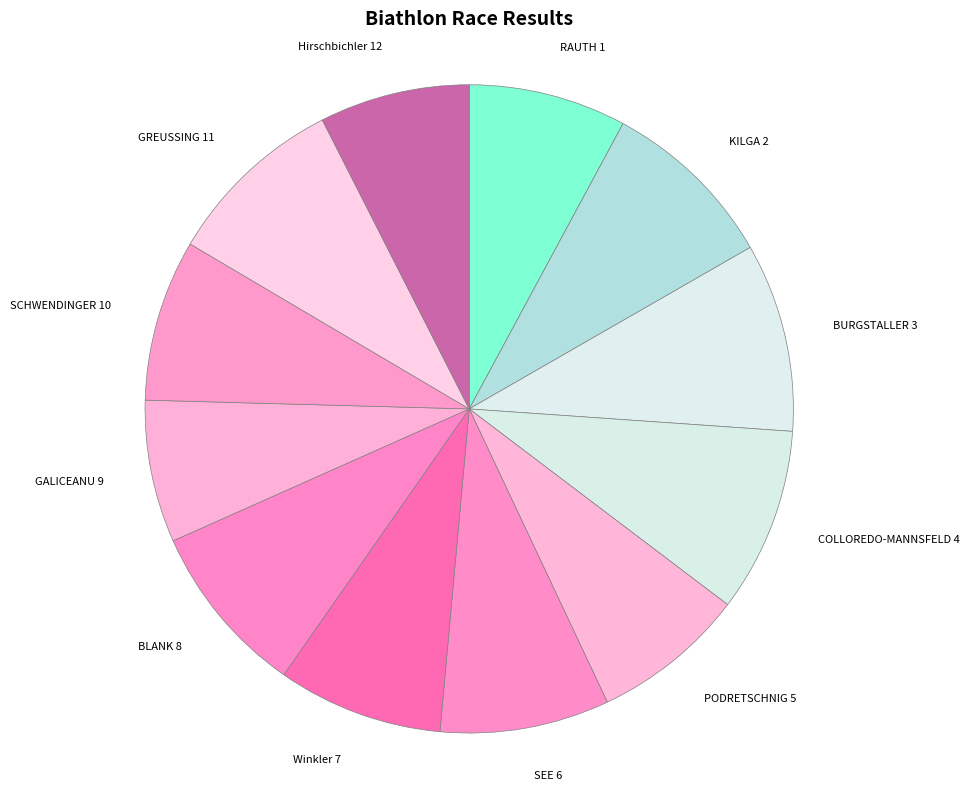

Does any single category account for the majority?

No